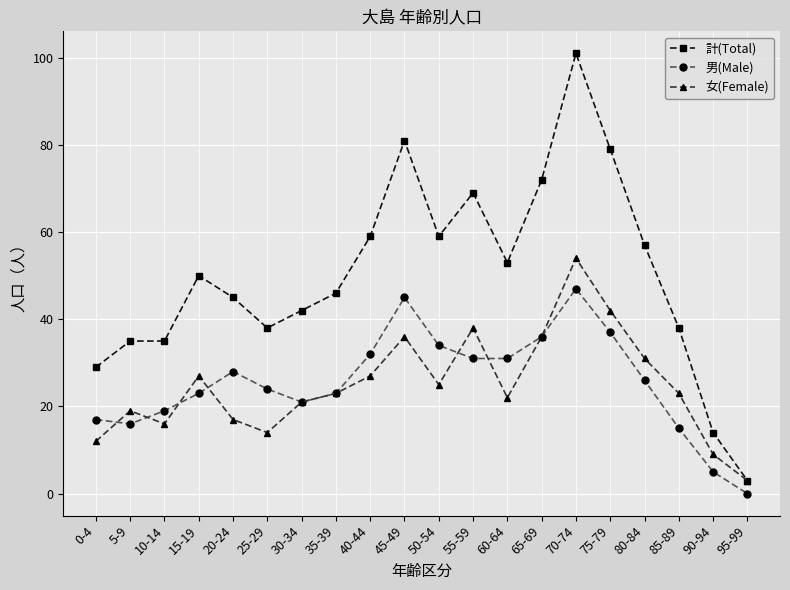

Which category has the lowest value across all series?

95-99